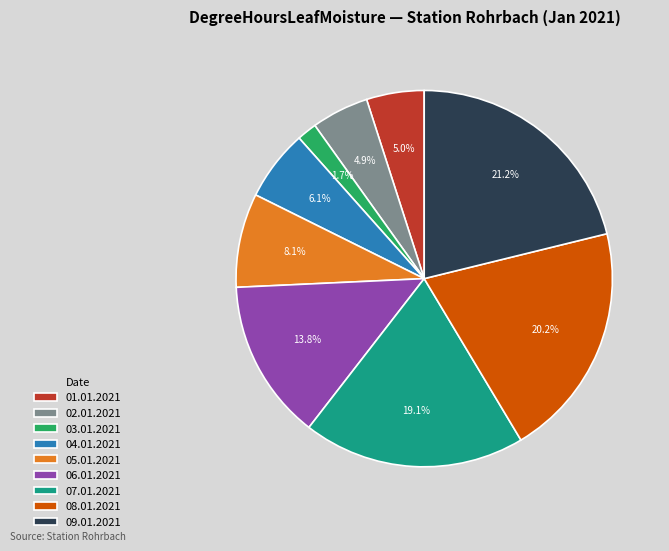

True or false: 06.01.2021 accounts for 14% of the total.

True